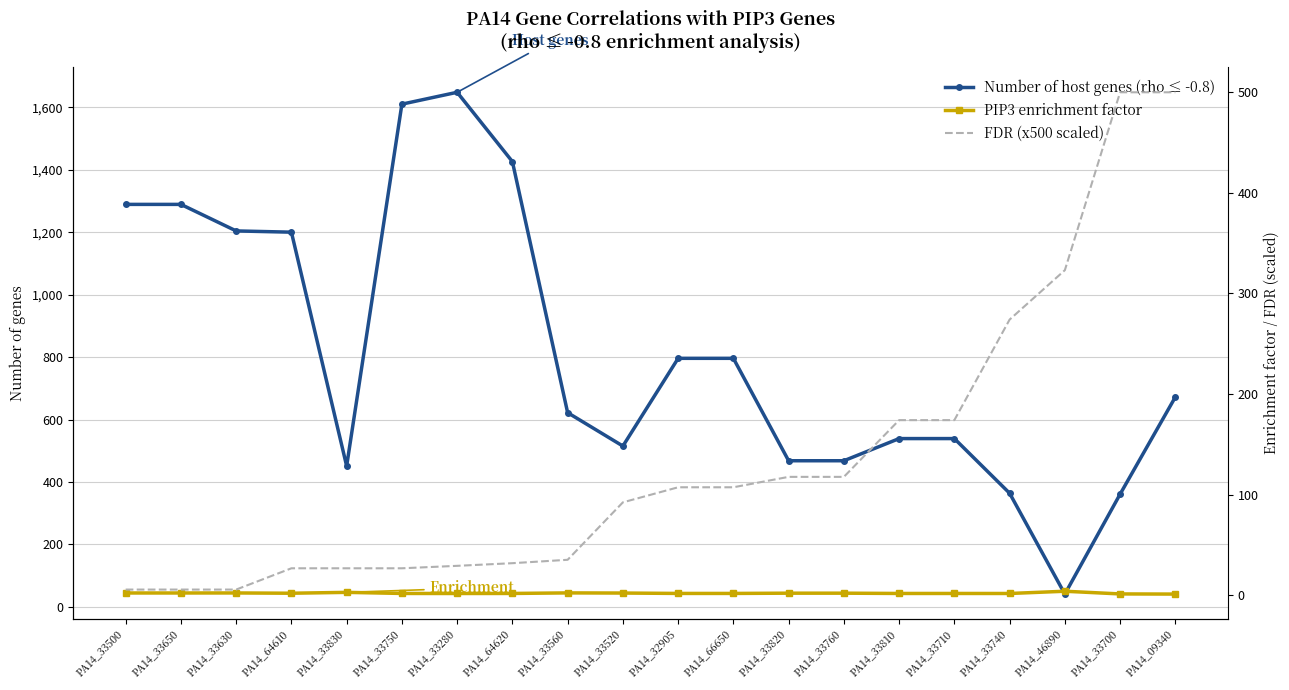

Reading left to right, transcribe all the data shown in this chart.

Number of host genes (rho ≤ -0.8): PA14_33500=1289.0	PA14_33650=1289.0	PA14_33630=1204.0	PA14_64610=1200.0	PA14_33830=451.0	PA14_33750=1610.0	PA14_33280=1648.0	PA14_64620=1426.0	PA14_33560=622.0	PA14_33520=515.0	PA14_32905=796.0	PA14_66650=796.0	PA14_33820=468.0	PA14_33760=468.0	PA14_33810=539.0	PA14_33710=539.0	PA14_33740=364.0	PA14_46890=41.0	PA14_33700=361.0	PA14_09340=672.0
PIP3 enrichment factor: PA14_33500=2.3	PA14_33650=2.3	PA14_33630=2.3	PA14_64610=2.1	PA14_33830=2.9	PA14_33750=1.9	PA14_33280=1.8	PA14_64620=1.9	PA14_33560=2.4	PA14_33520=2.3	PA14_32905=1.9	PA14_66650=1.9	PA14_33820=2.1	PA14_33760=2.1	PA14_33810=1.8	PA14_33710=1.8	PA14_33740=1.8	PA14_46890=4.1	PA14_33700=1.4	PA14_09340=1.2
FDR (x500 scaled): PA14_33500=5.7	PA14_33650=5.7	PA14_33630=5.7	PA14_64610=26.9	PA14_33830=26.9	PA14_33750=26.9	PA14_33280=29.3	PA14_64620=31.9	PA14_33560=35.3	PA14_33520=92.4	PA14_32905=107.4	PA14_66650=107.4	PA14_33820=117.7	PA14_33760=117.7	PA14_33810=174.1	PA14_33710=174.1	PA14_33740=274.1	PA14_46890=323.2	PA14_33700=500.0	PA14_09340=500.0